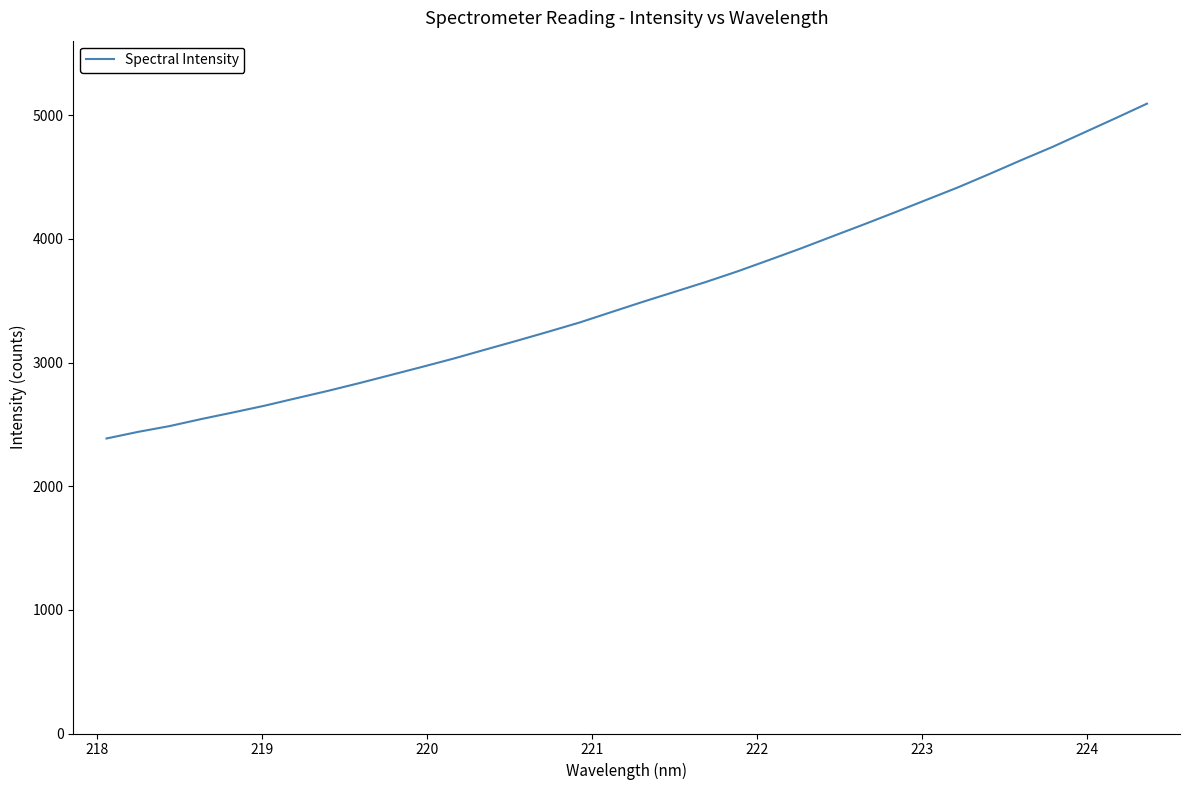

What is the smallest value displayed?

2386.1